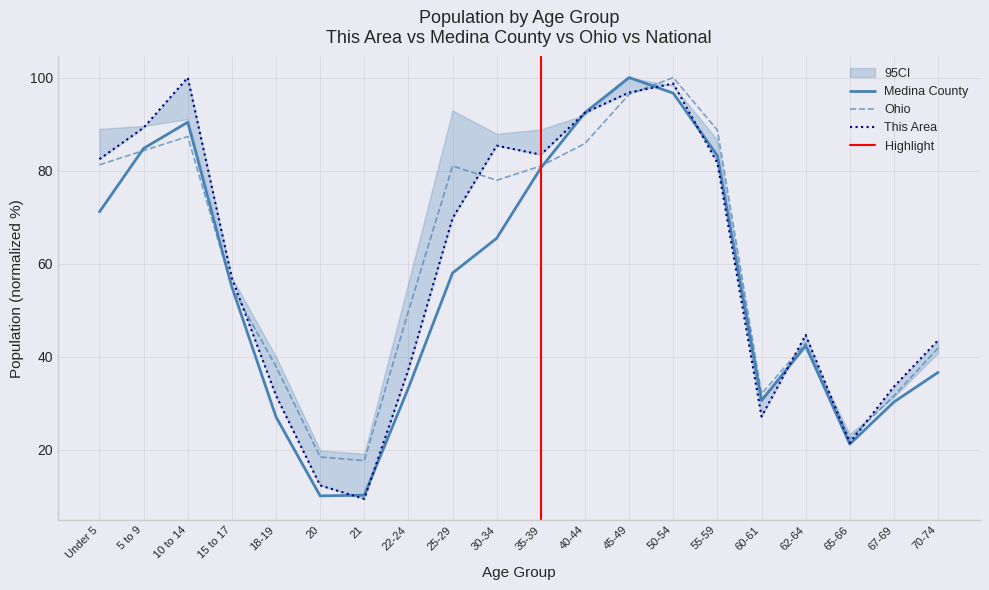

Where is Medina County nearest to the value 55?

15 to 17